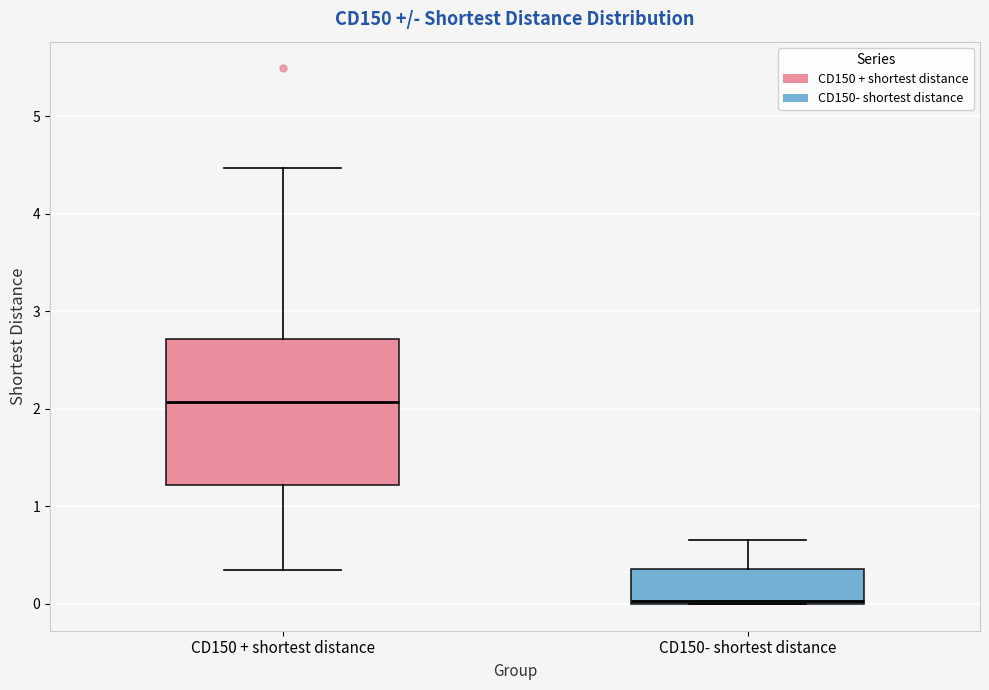

Comparing the boxes themselves (not the whiskers), which one is the tallest?

CD150 + shortest distance